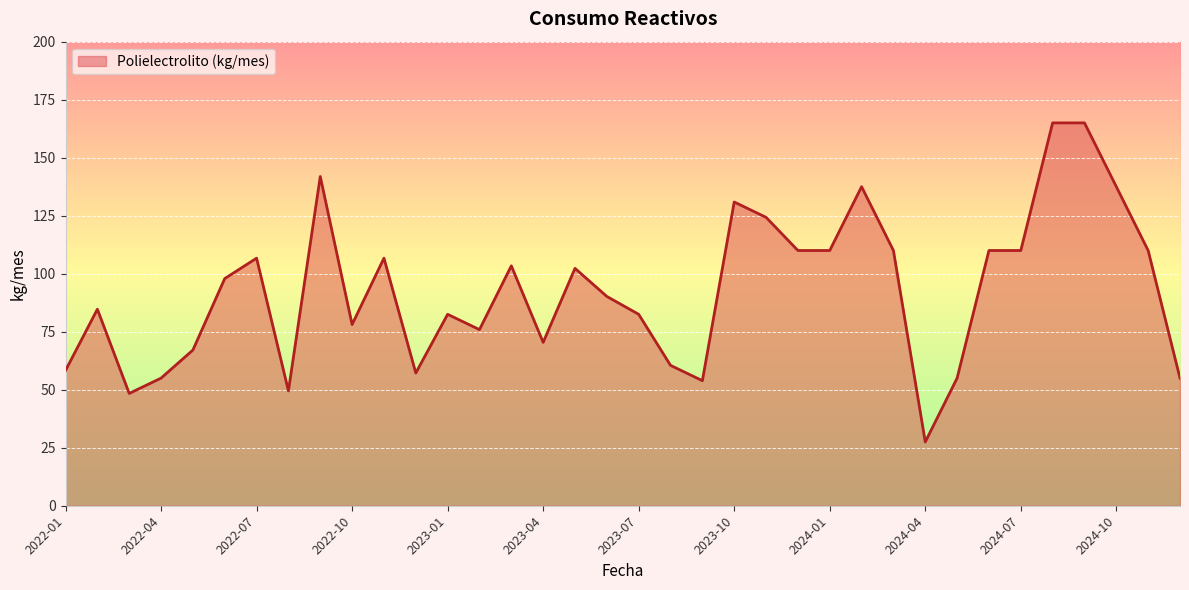

What is the greatest value displayed?

165.0